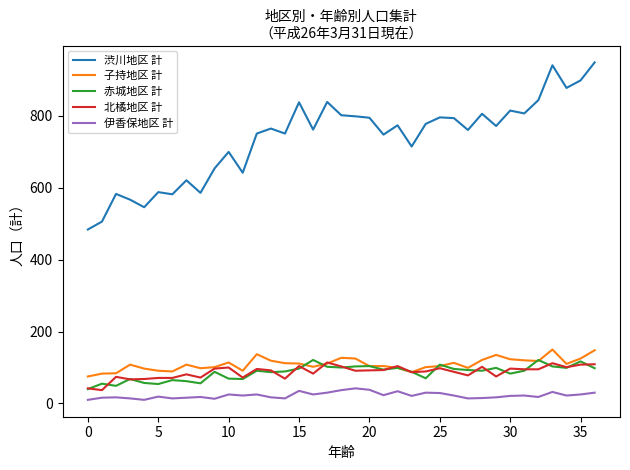

What is the maximum value for 子持地区 計?

150